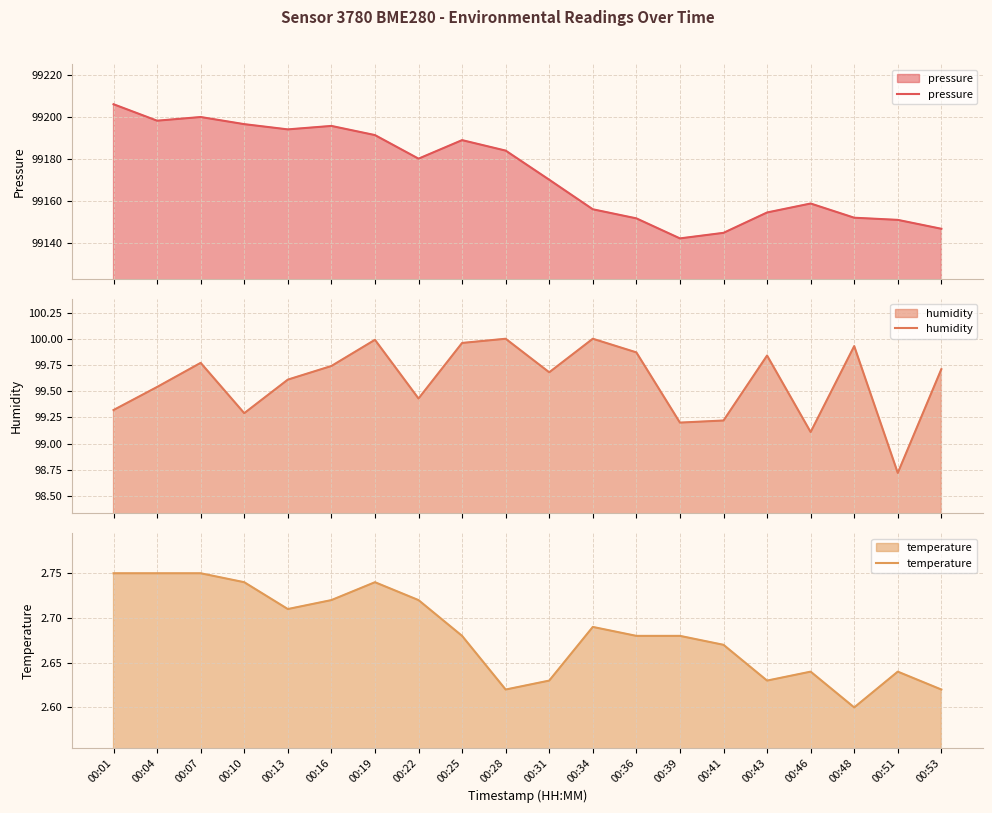

True or false: humidity and pressure cross at least once.

False